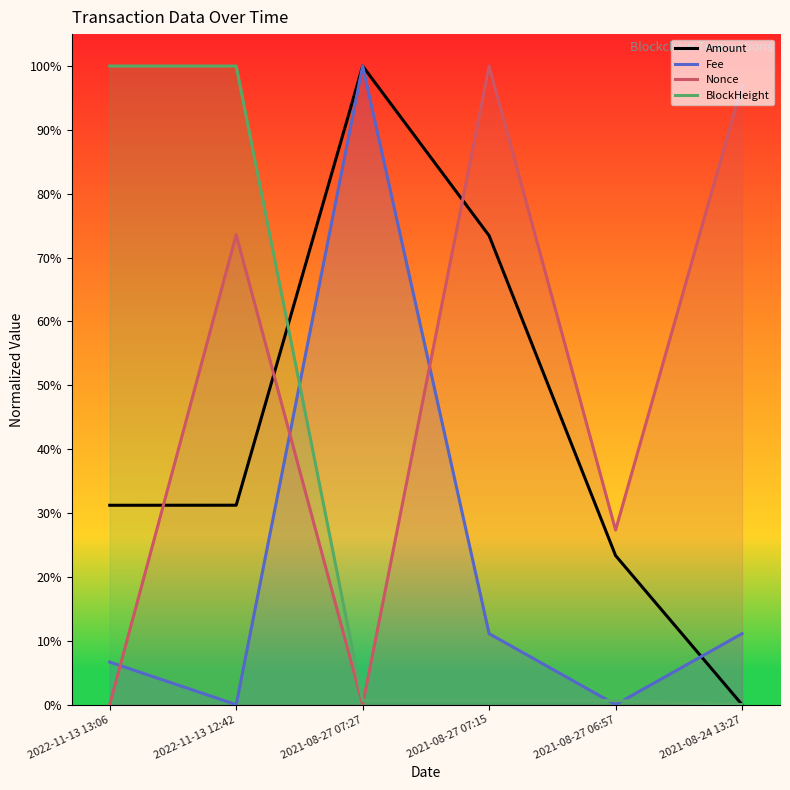

Between 2022-11-13 12:42 and 2021-08-27 07:27, which is larger?

2021-08-27 07:27